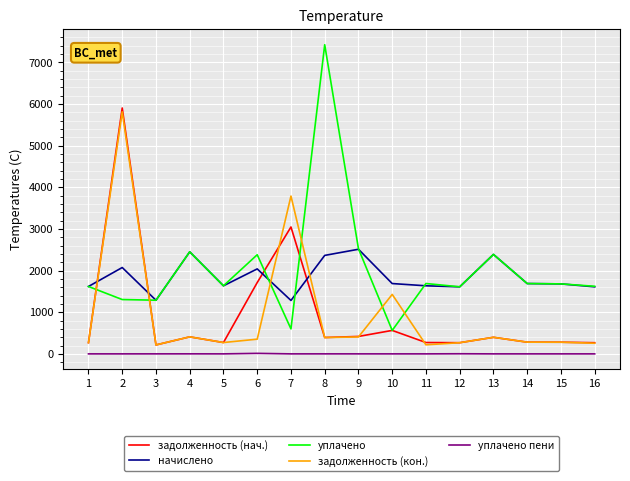

True or false: задолженность (нач.) has a value of 563.7 at 10.

True